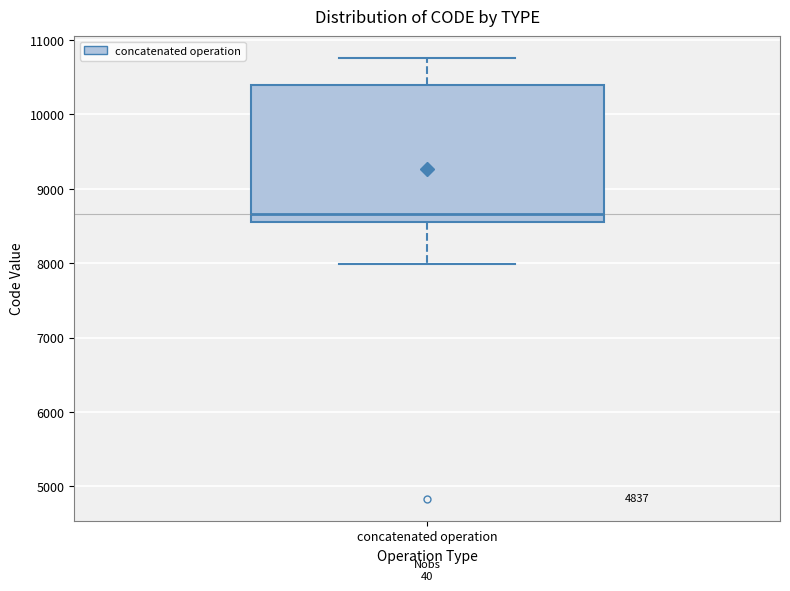

Where is the lower edge of the box for concatenated operation on the y-axis? The values are not printed on the chart, so give them approximately, as read against the axis.

8600